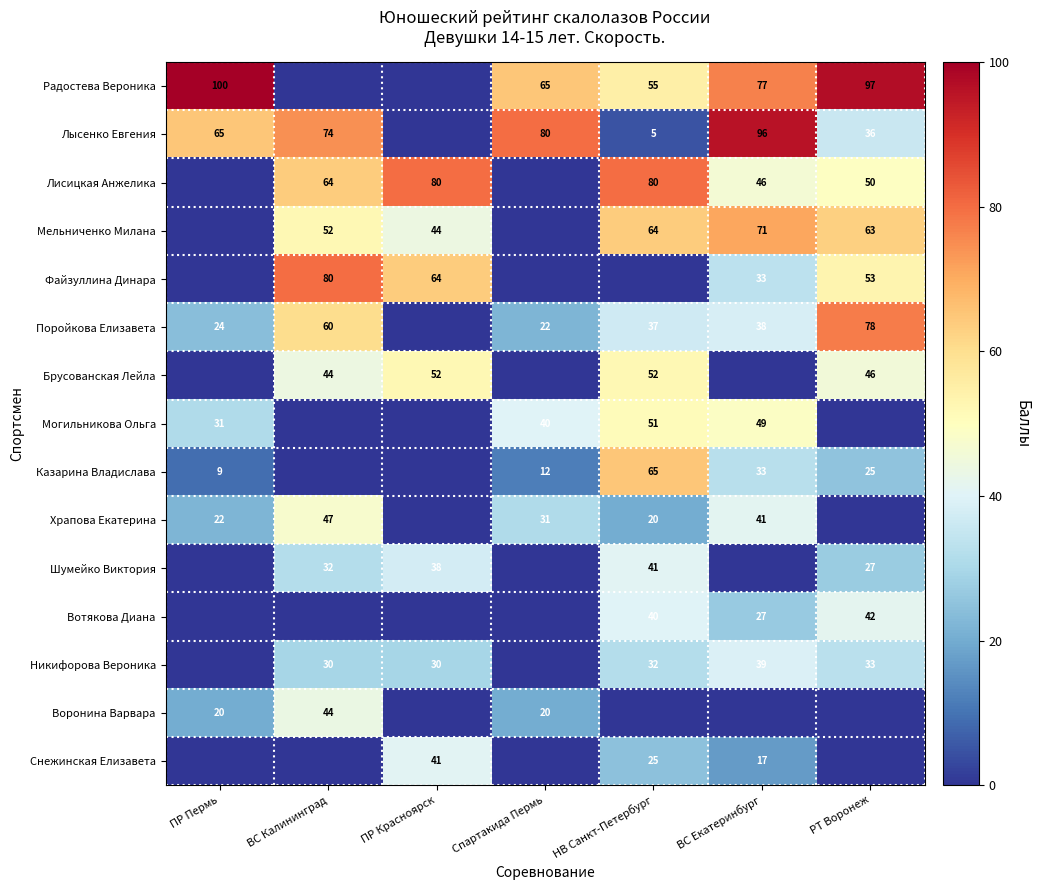

The value of Храпова Екатерина at НВ Санкт-Петербург is 9. True or false?

False